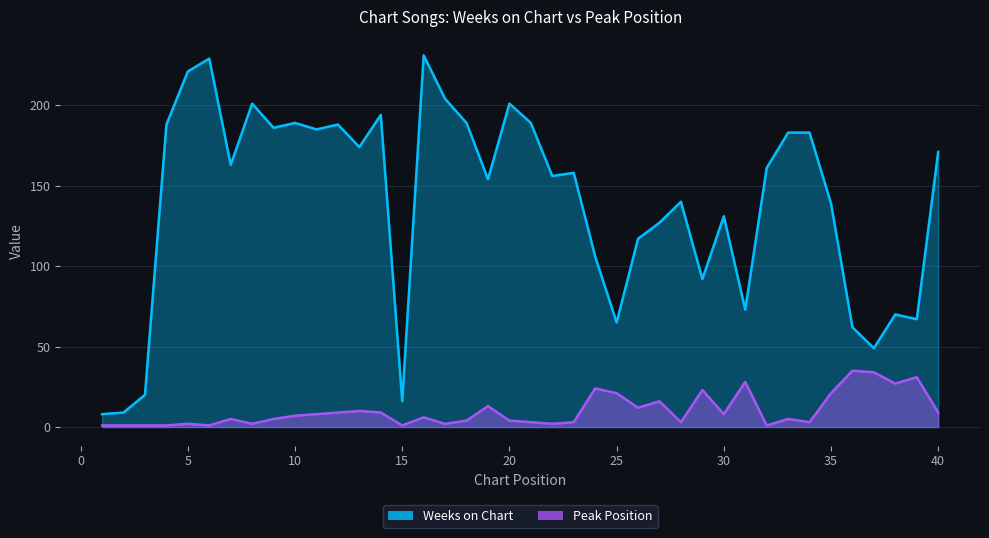

True or false: Weeks on Chart and Peak Position intersect in this chart.

False